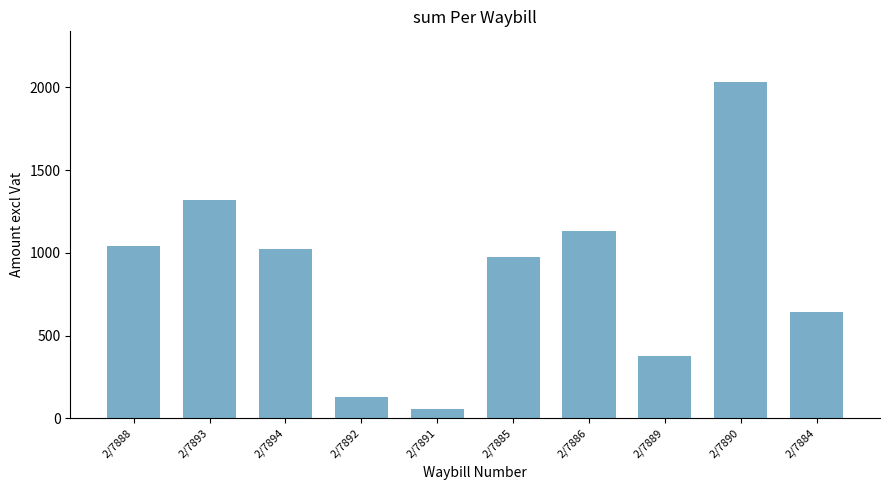

Are the bars grouped side by side (vs. stacked)?

No